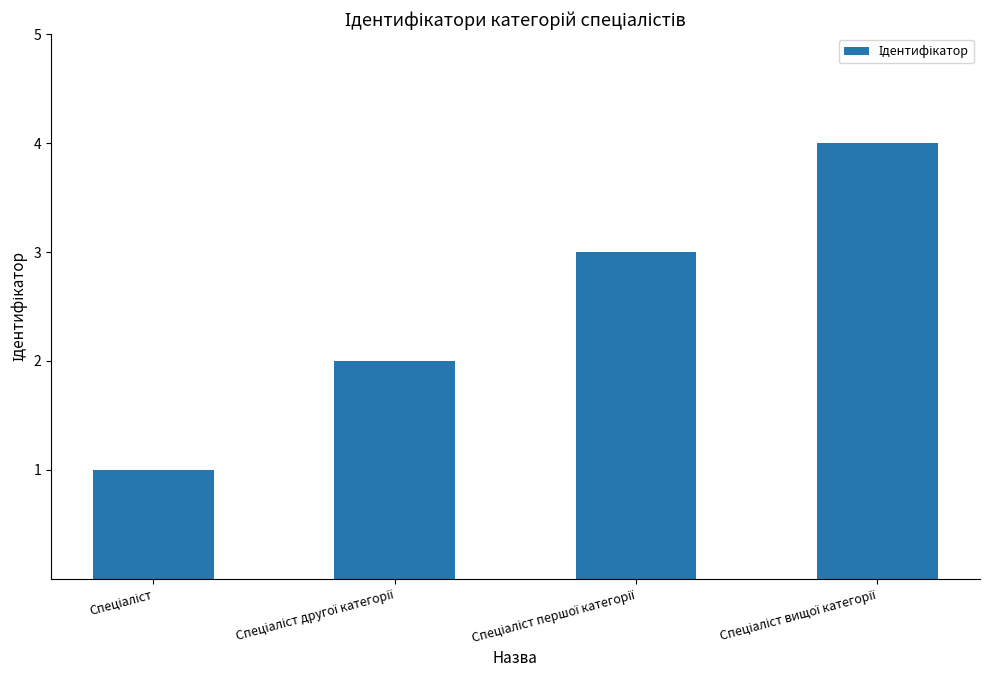

What is the sum of all values?

10